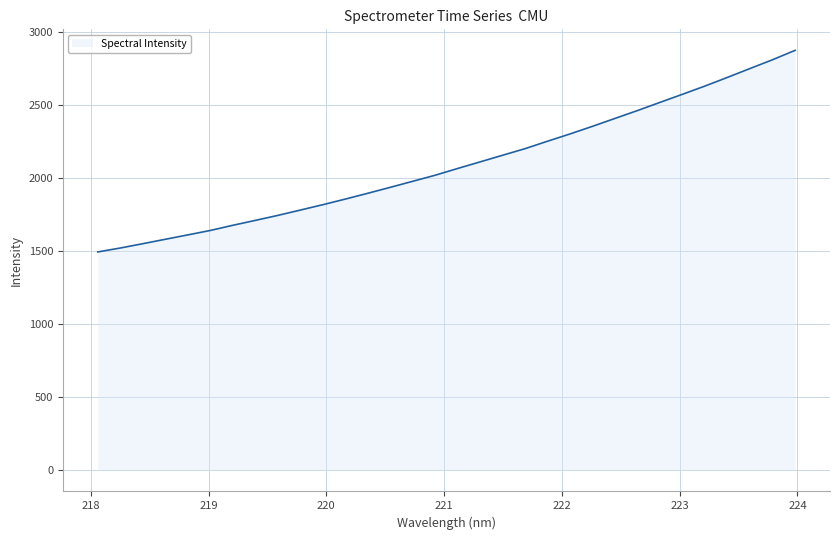

What is the sum of all values?

67057.5